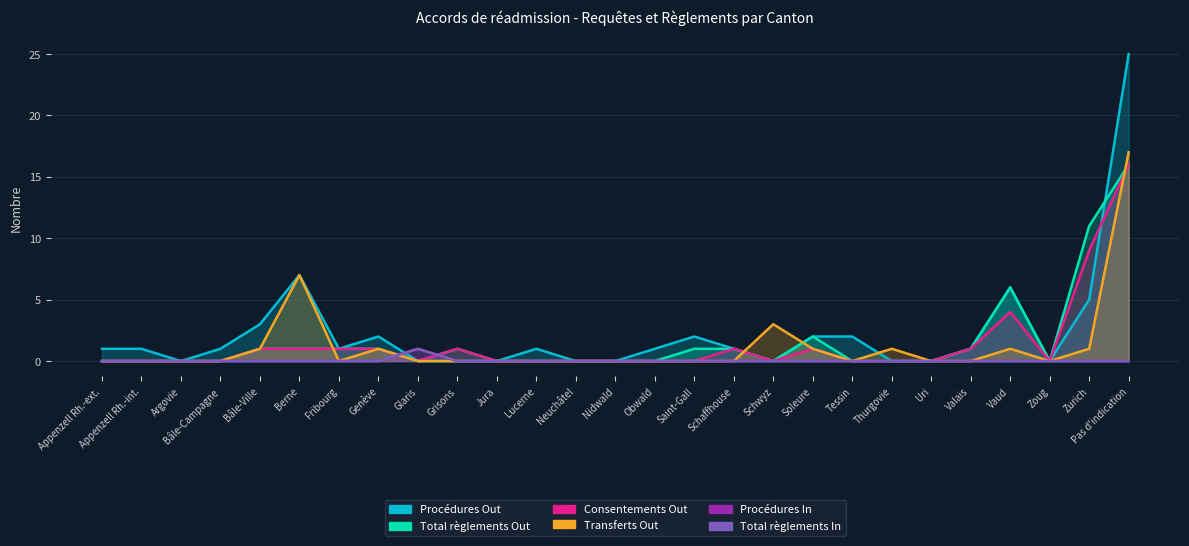

True or false: Consentements Out and Procédures Out intersect in this chart.

True